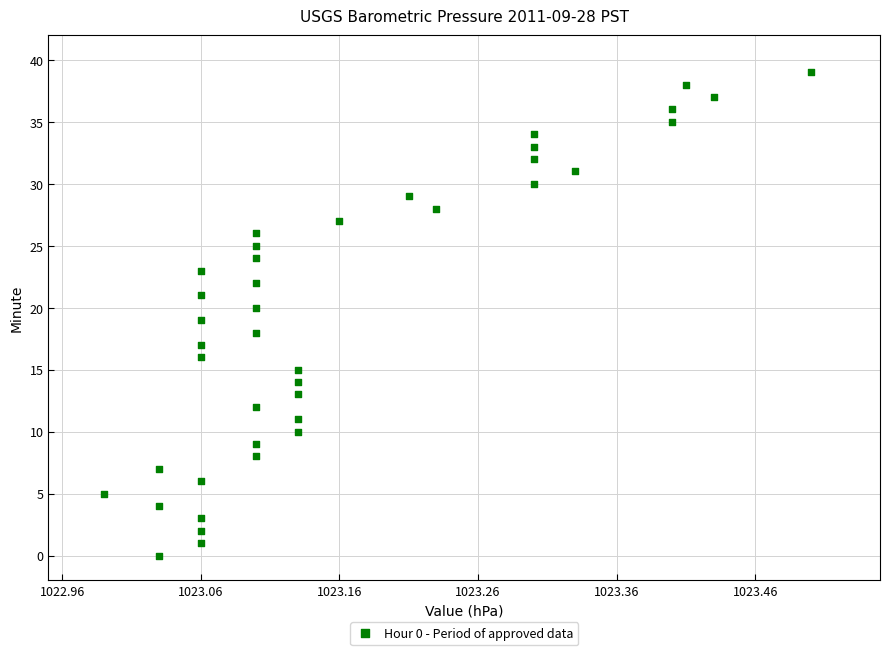

What is the range of Y values (max minus min)?

39